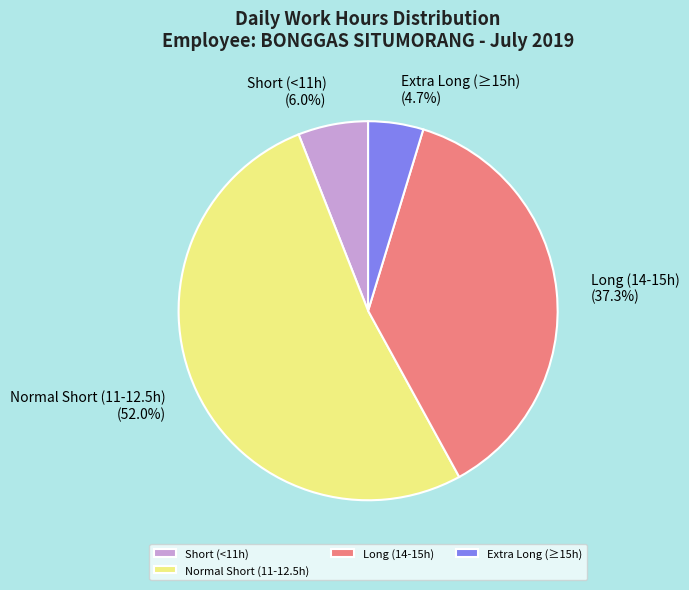

How much of the chart is everything except Short (<11h)?

94.0%